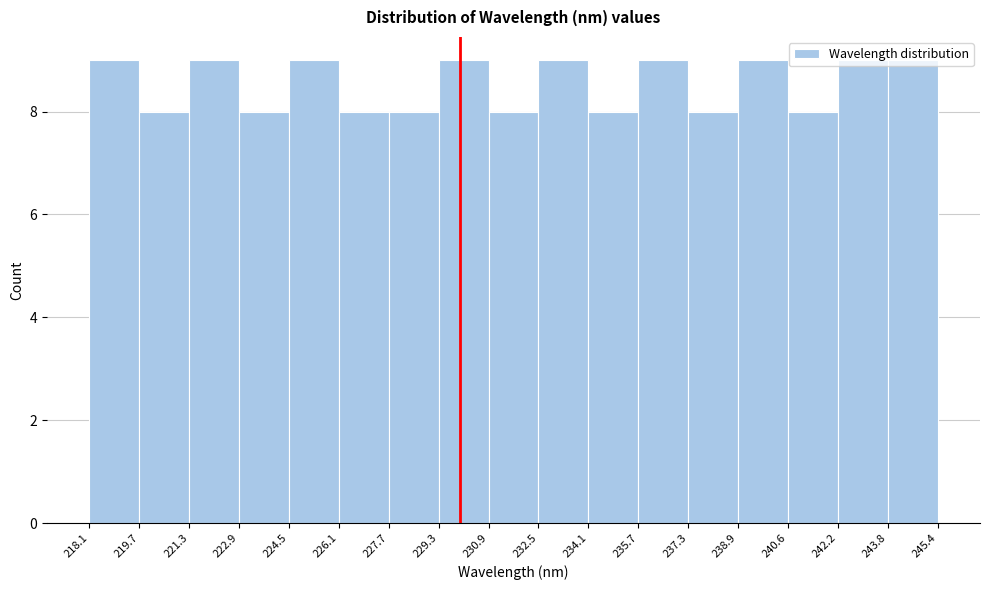

Reading left to right, list every bar in this chart as the range it spans on the x-axis followed by its height. The values are not printed on the chart, so give them approximately, as read against the axis.

218.1 to 219.7: 9
219.7 to 221.3: 8
221.3 to 222.9: 9
222.9 to 224.5: 8
224.5 to 226.1: 9
226.1 to 227.7: 8
227.7 to 229.3: 8
229.3 to 230.9: 9
230.9 to 232.5: 8
232.5 to 234.1: 9
234.1 to 235.7: 8
235.7 to 237.3: 9
237.3 to 238.9: 8
238.9 to 240.6: 9
240.6 to 242.2: 8
242.2 to 243.8: 9
243.8 to 245.4: 9